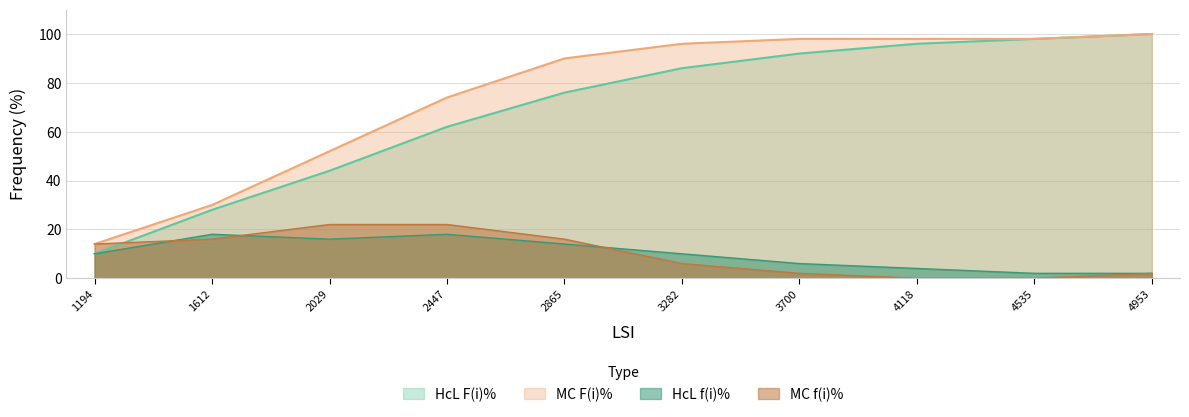

Reading left to right, transcribe all the data shown in this chart.

HcL_f(i)%: 10.0	18.0	16.0	18.0	14.0	10.0	6.0	4.0	2.0	2.0
HcL_F(i)%: 10.0	28.0	44.0	62.0	76.0	86.0	92.0	96.0	98.0	100.0
MC_f(i)%: 14.0	16.0	22.0	22.0	16.0	6.0	2.0	0.0	0.0	2.0
MC_F(i)%: 14.0	30.0	52.0	74.0	90.0	96.0	98.0	98.0	98.0	100.0